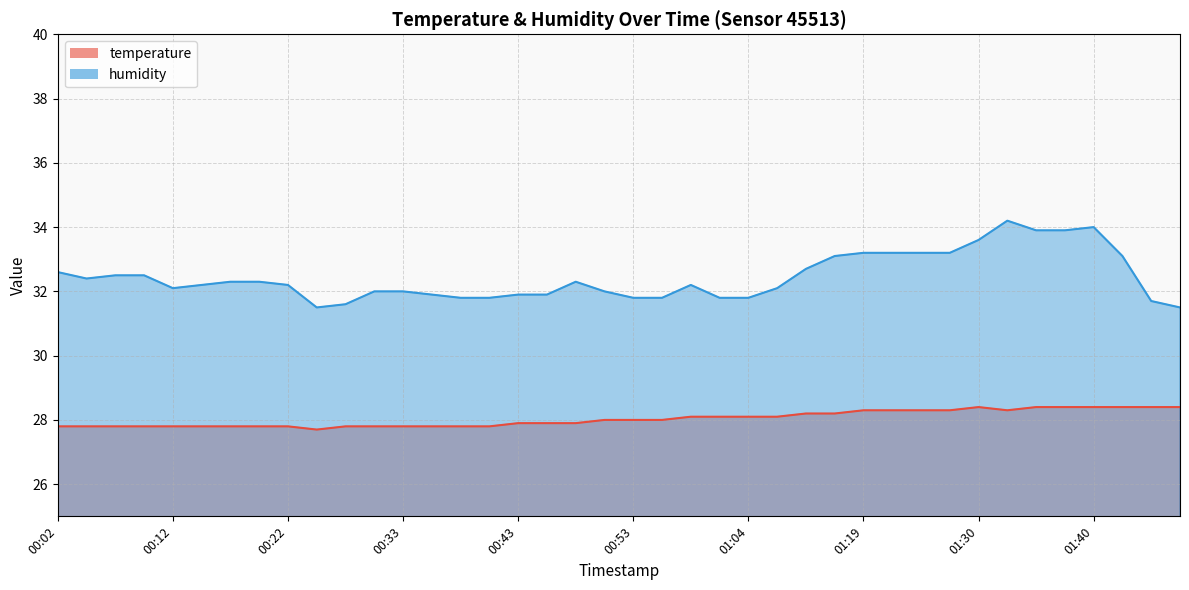

Which series has the largest range (max minus min)?

humidity